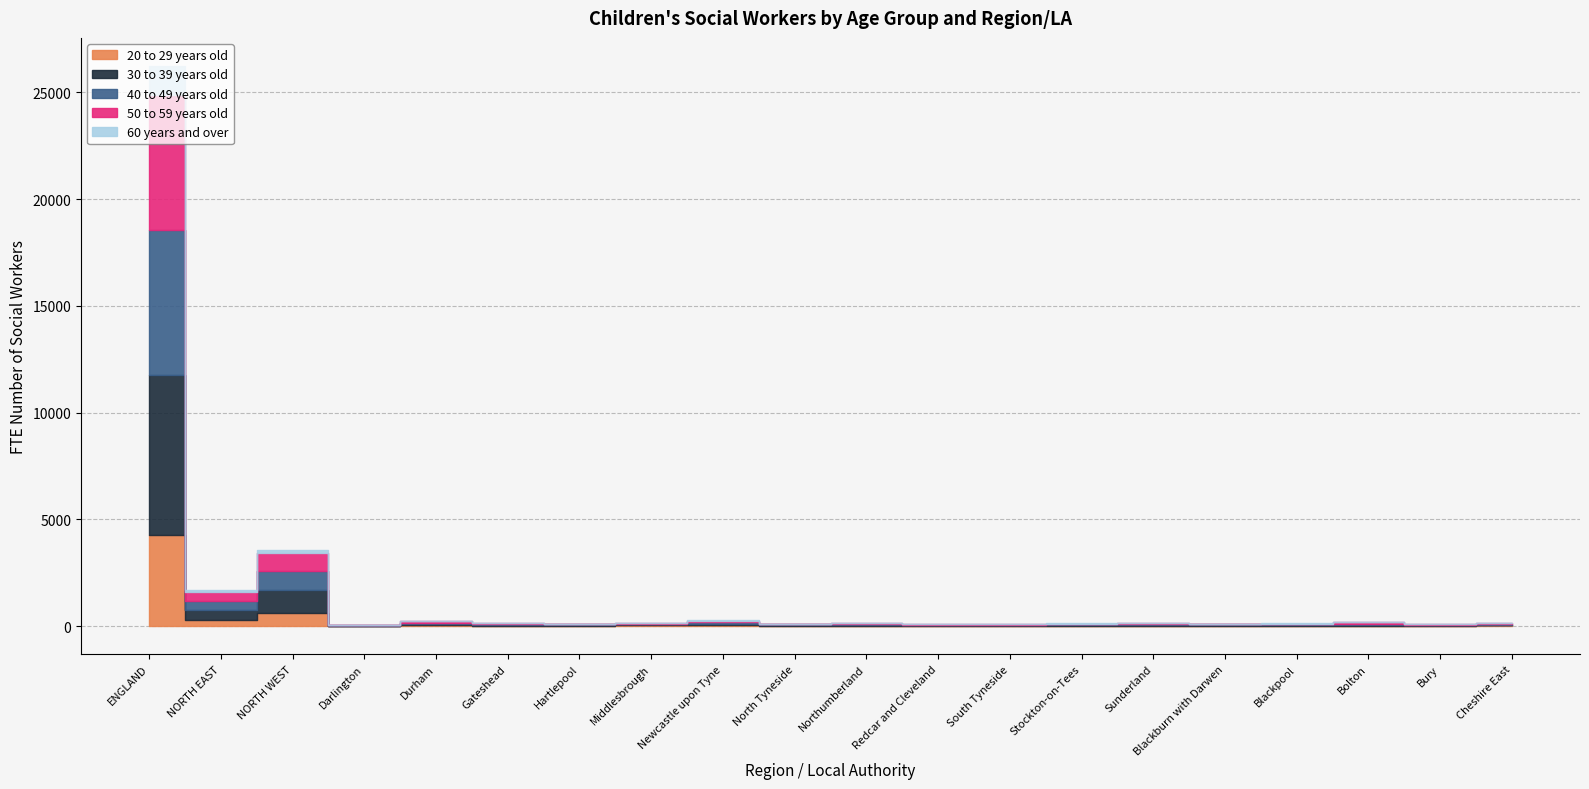

What position from the right is Bury?

2